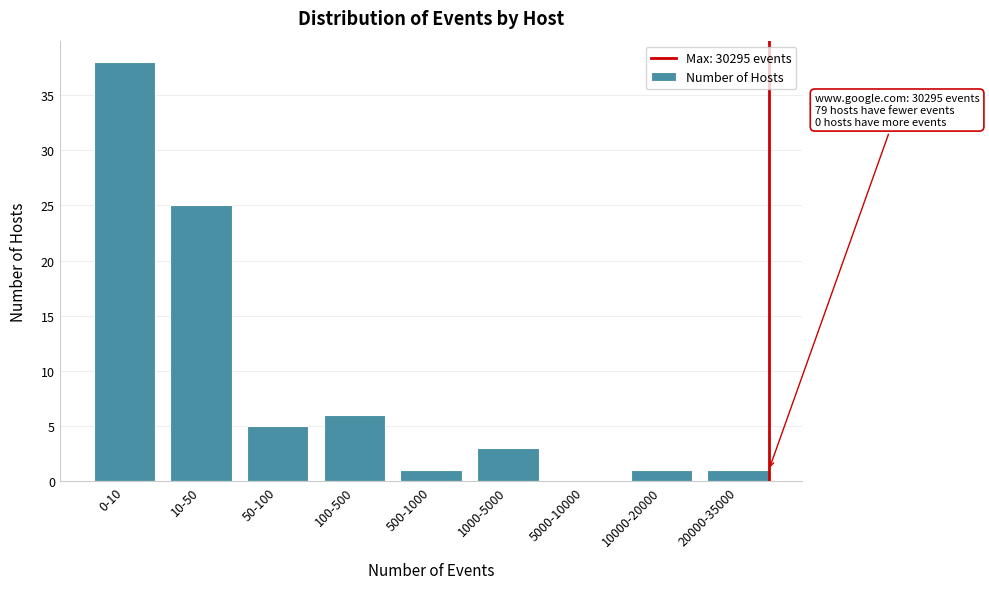

Reading left to right, extract all data points from this chart.

0-10=38	10-50=25	50-100=5	100-500=6	500-1000=1	1000-5000=3	5000-10000=0	10000-20000=1	20000-35000=1